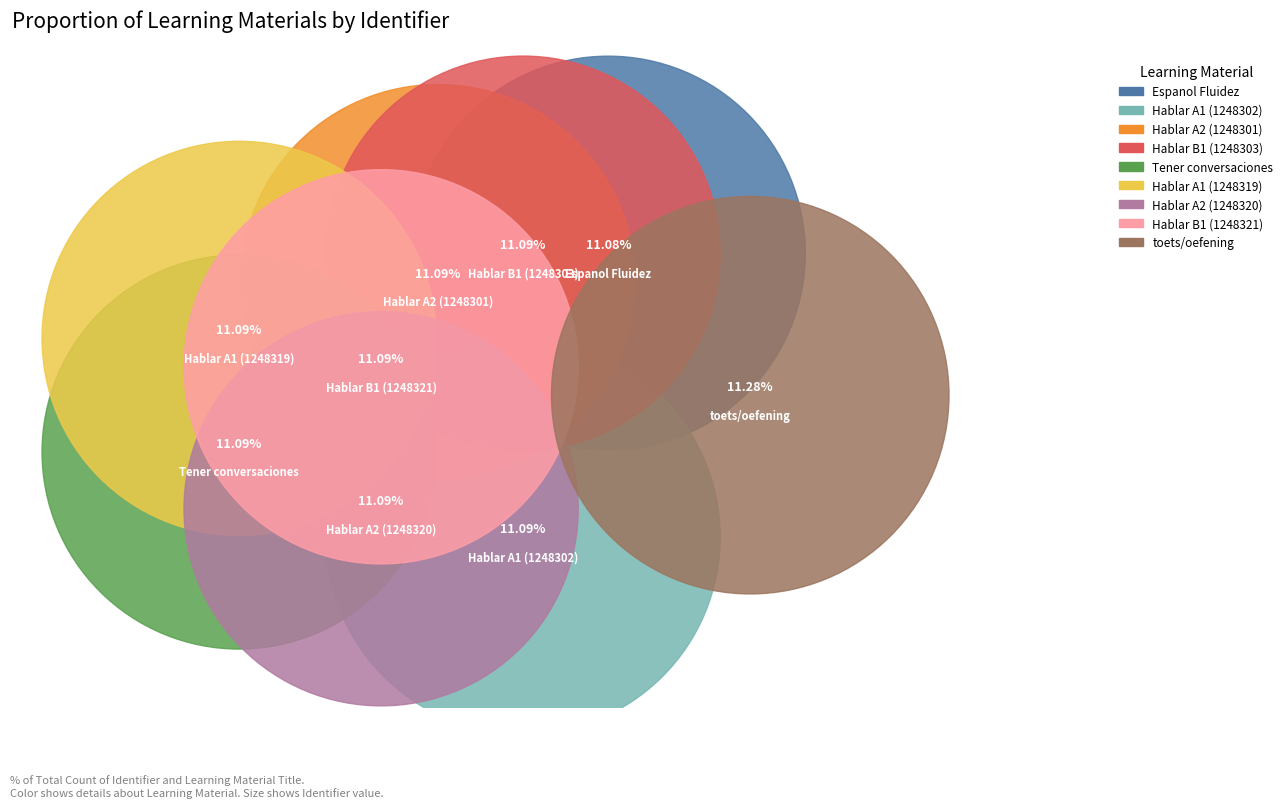

How many slices are in this pie chart?

9